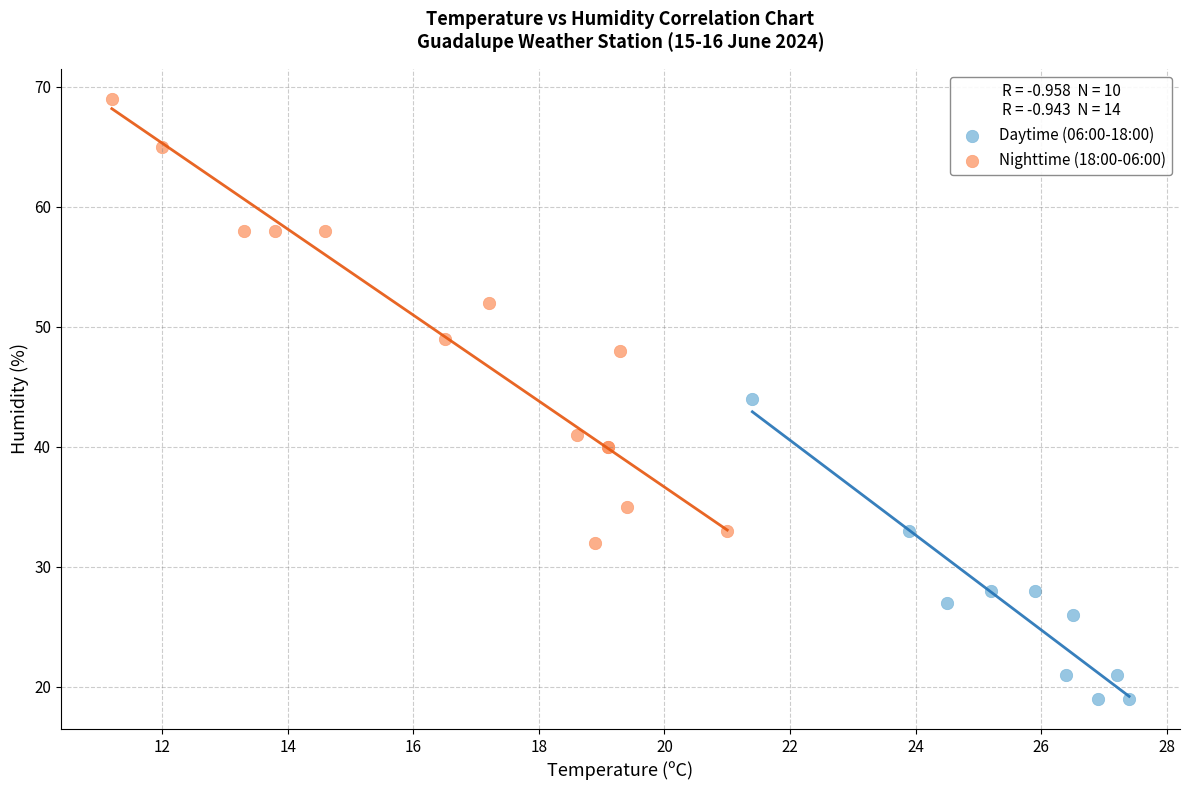

Which series reaches the minimum Y coordinate?

Daytime (06:00-18:00)